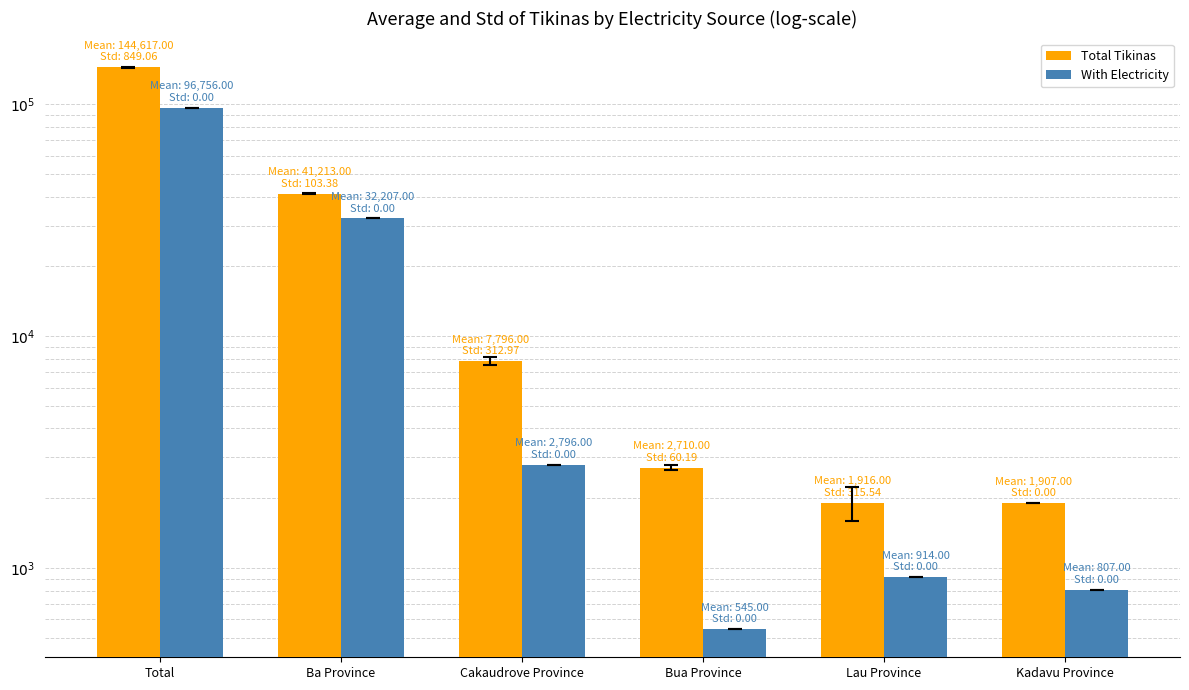

Between Cakaudrove Province and Kadavu Province, which is larger?

Cakaudrove Province